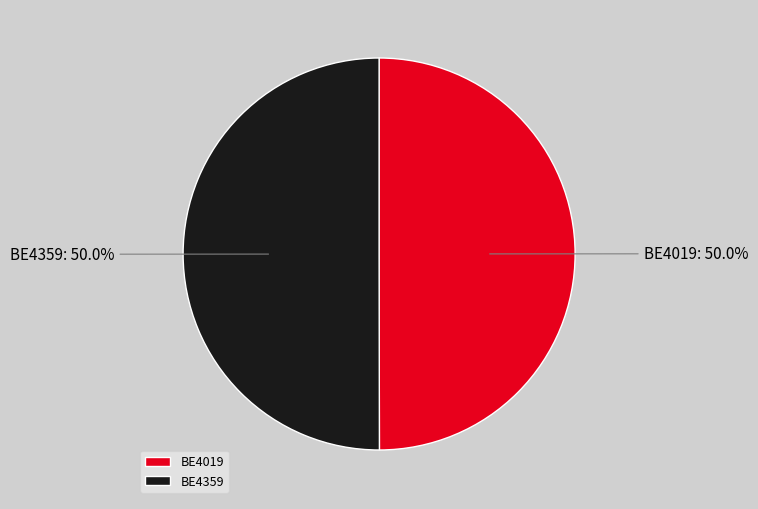

To the nearest percent, what is the combined percentage of BE4359 and BE4019?

100%